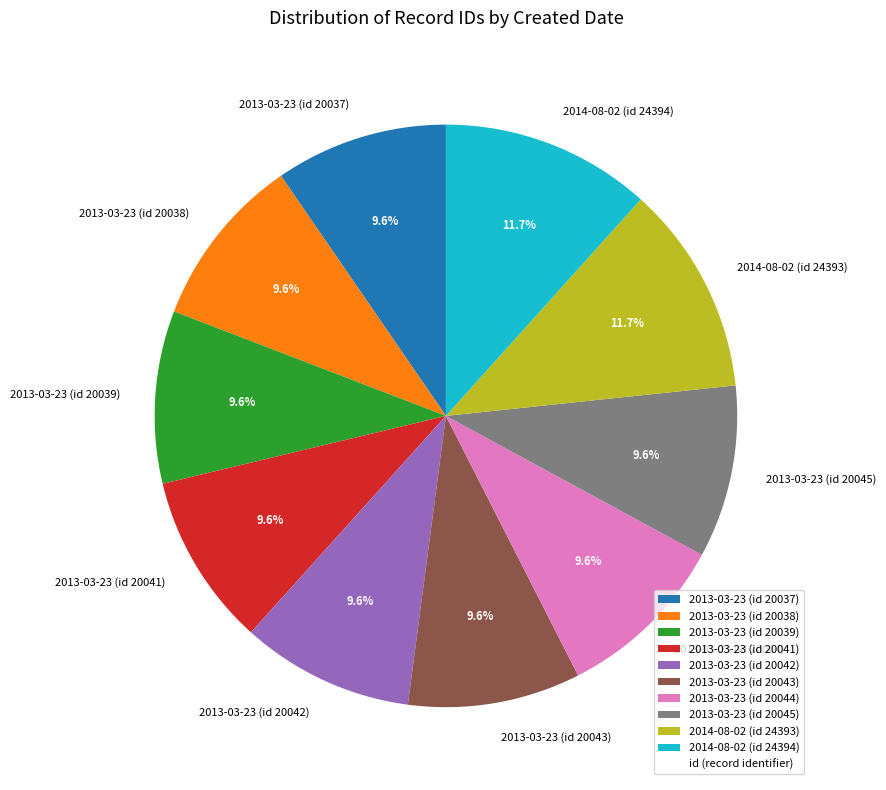

Do 2013-03-23 (id 20043) and 2013-03-23 (id 20045) together represent more than half of the pie?

No